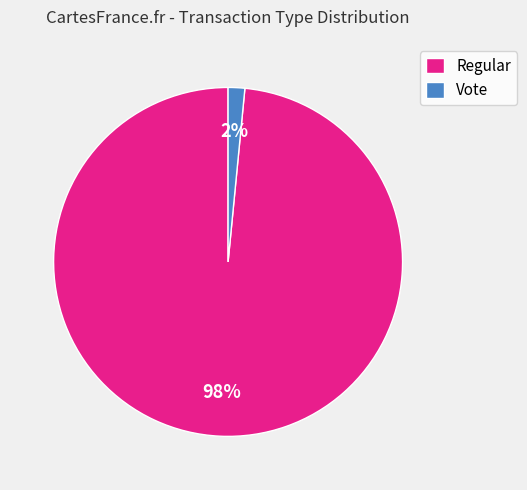

To the nearest percent, what is the average slice percentage?

50%